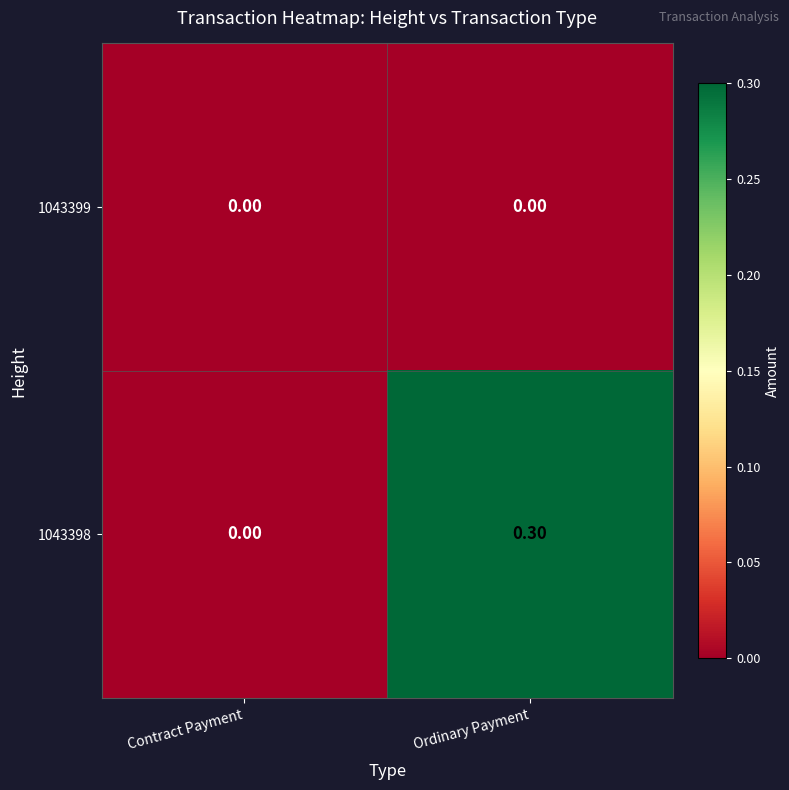

At Ordinary Payment, list the series in order from largest to smallest.

1043398, 1043399